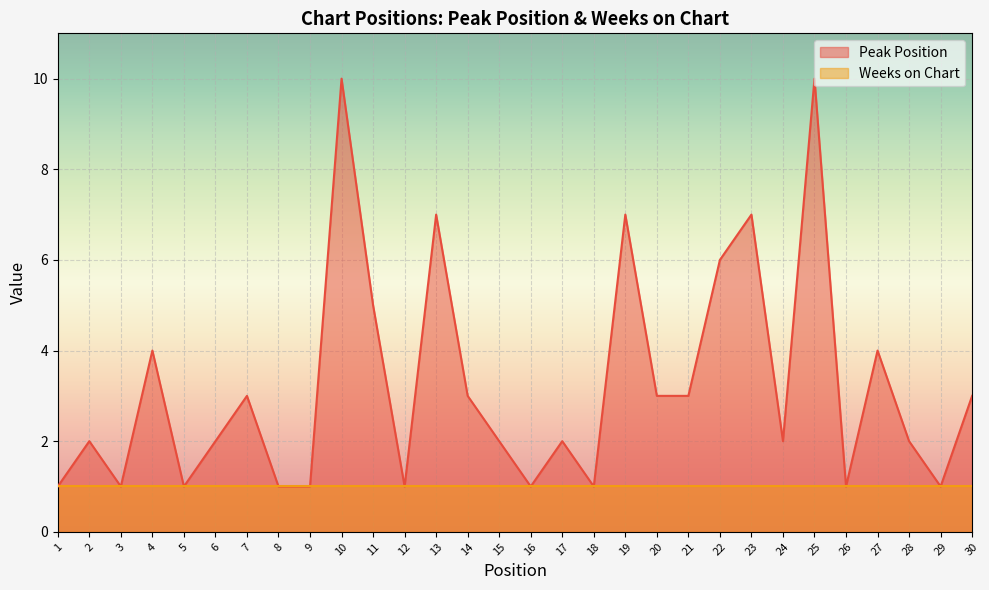

True or false: the data has more than 1 interior local peaks.

True